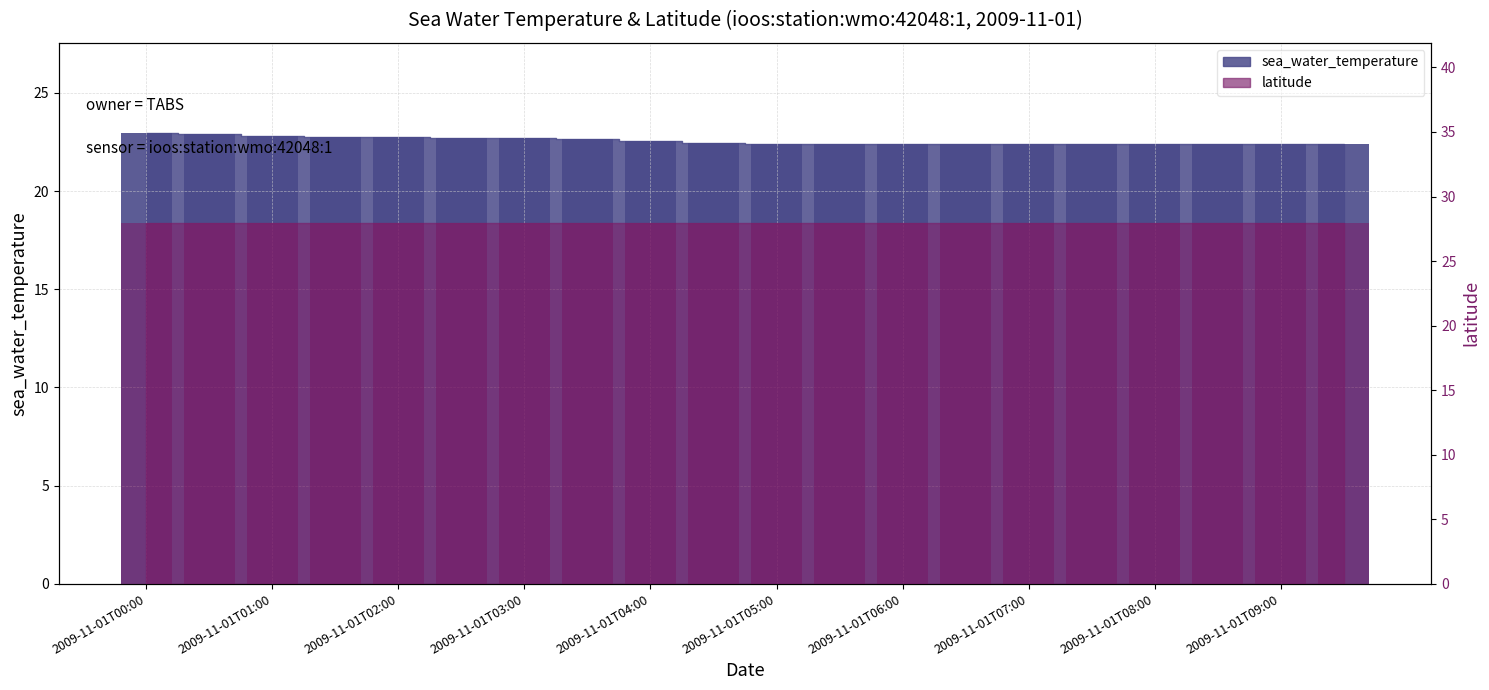

Which has a higher value, 2009-11-01T09:00 or 2009-11-01T07:30?

2009-11-01T07:30